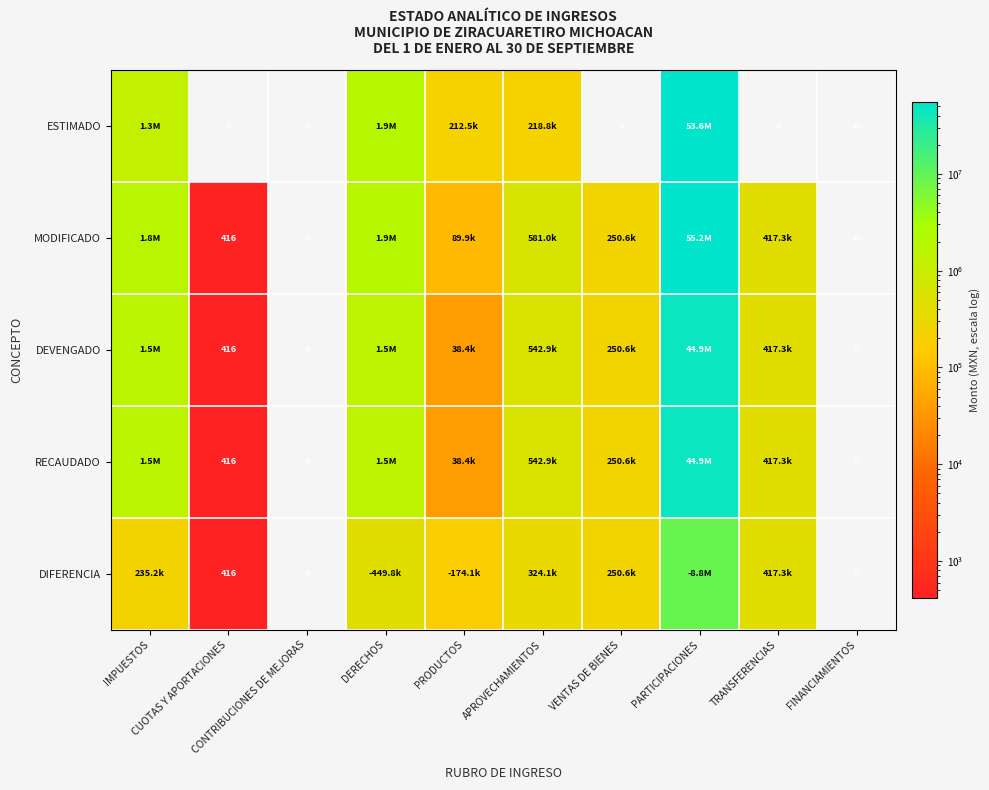

Which has a higher value, PARTICIPACIONES or VENTAS DE BIENES?

PARTICIPACIONES